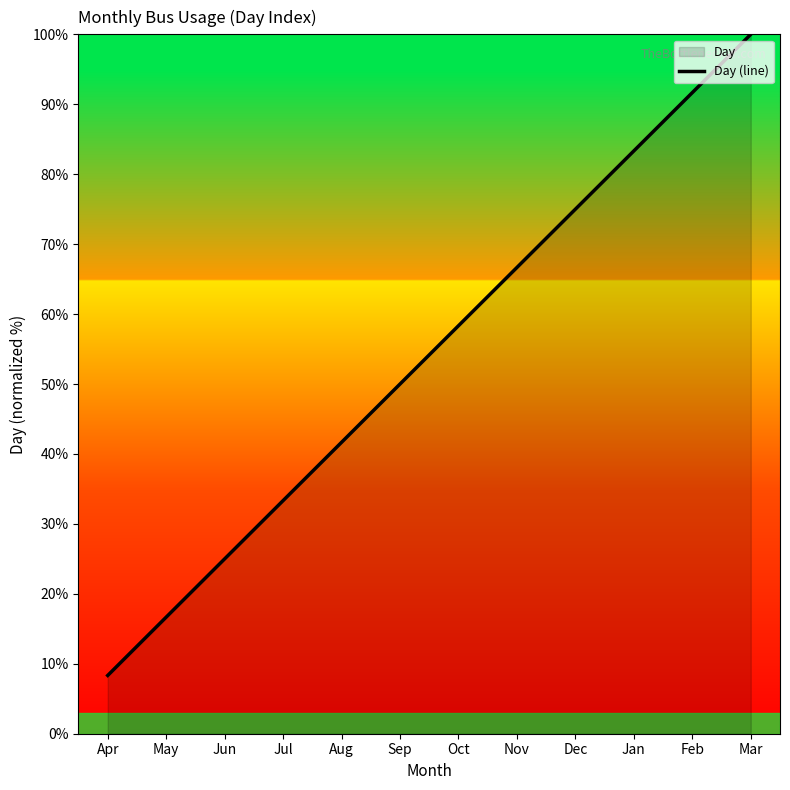

The value at Nov is 105.2. True or false?

False